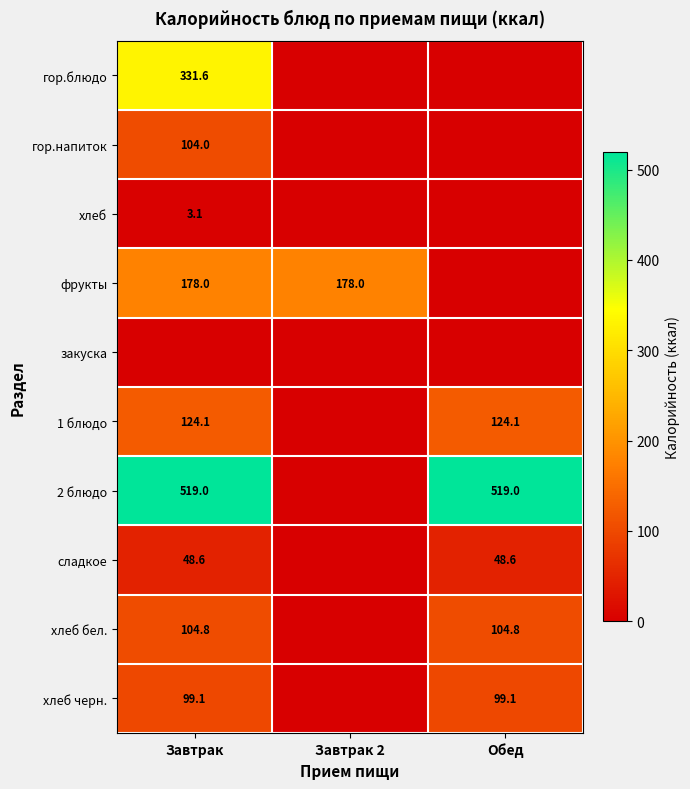

At which category is the sum across all series the highest?

Завтрак